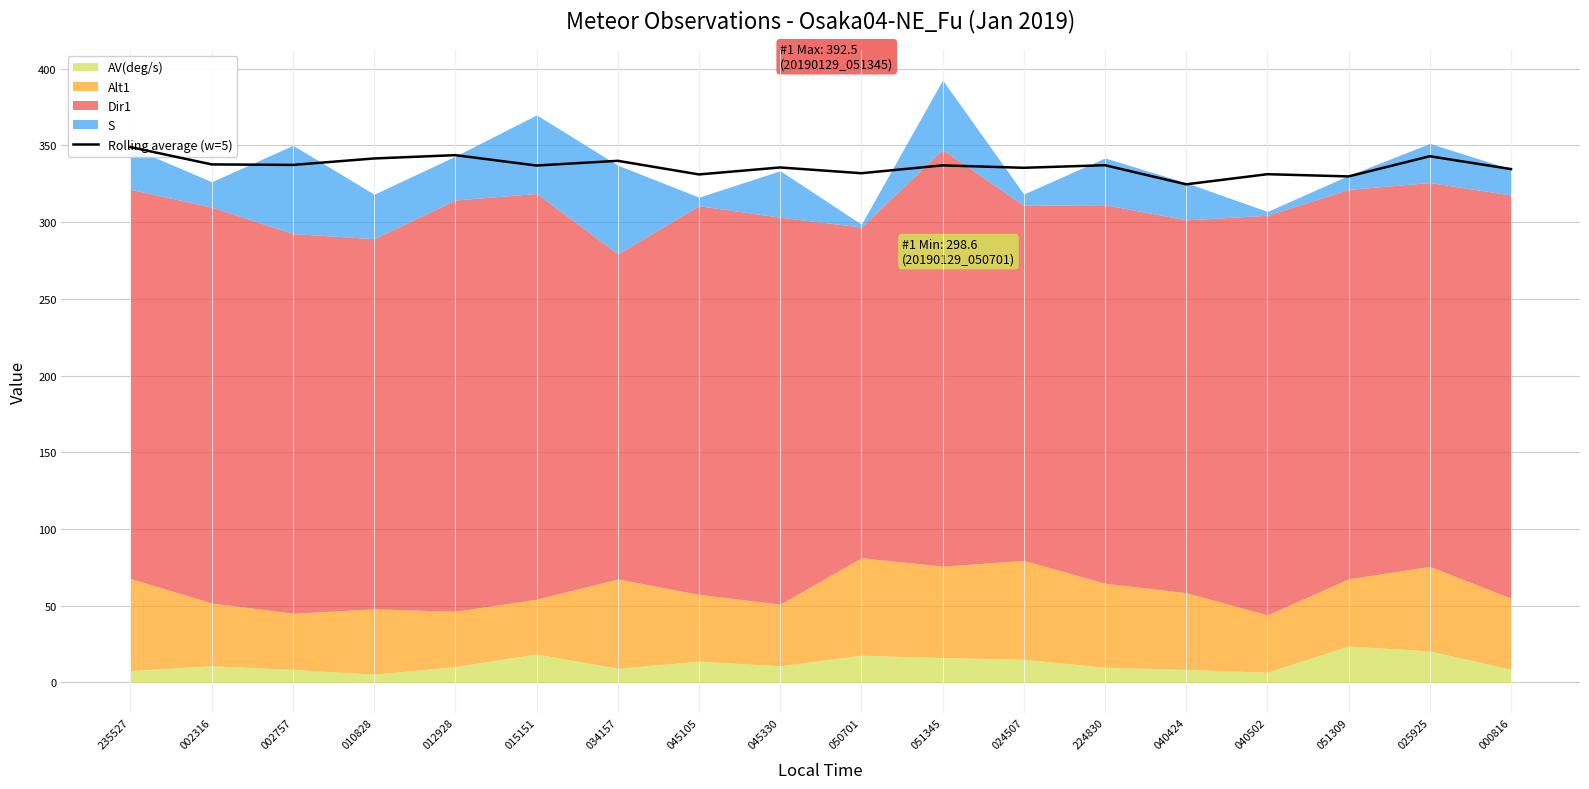

True or false: the data shows 329.7 at 051309.

True